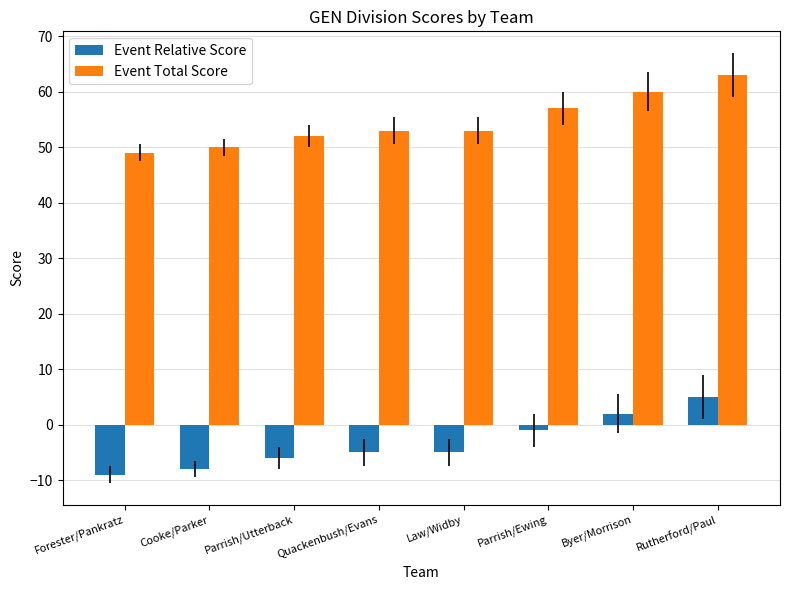

What is the label of the 4th bar from the left?

Quackenbush/Evans